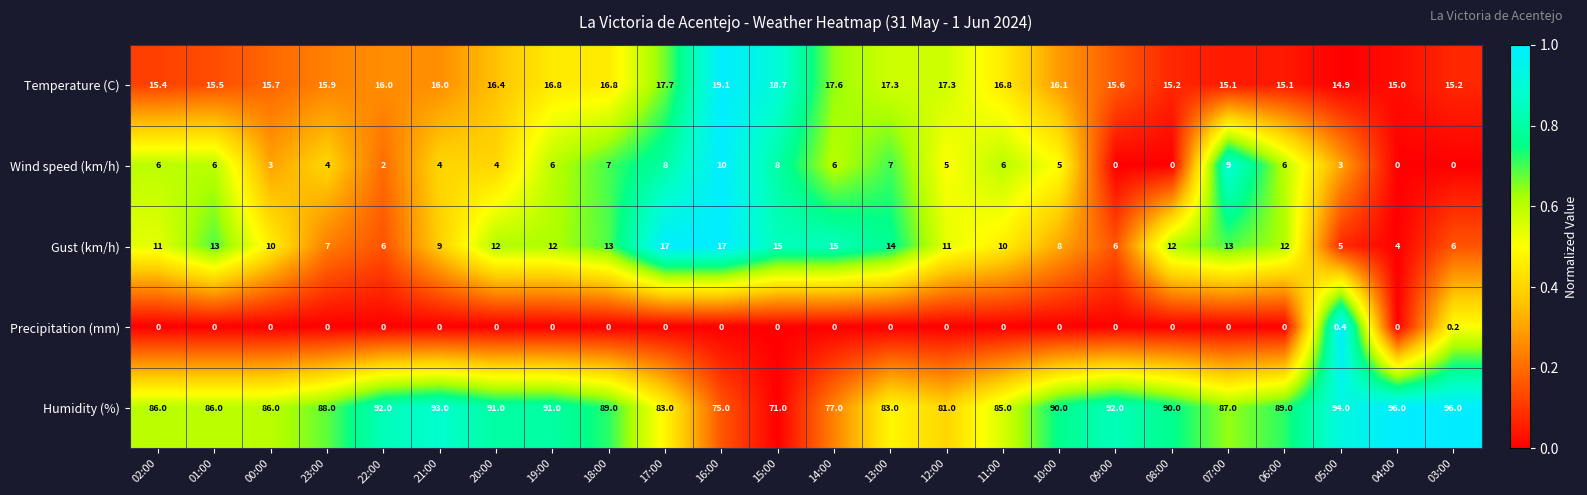

What is the maximum value shown in the chart?

96.0